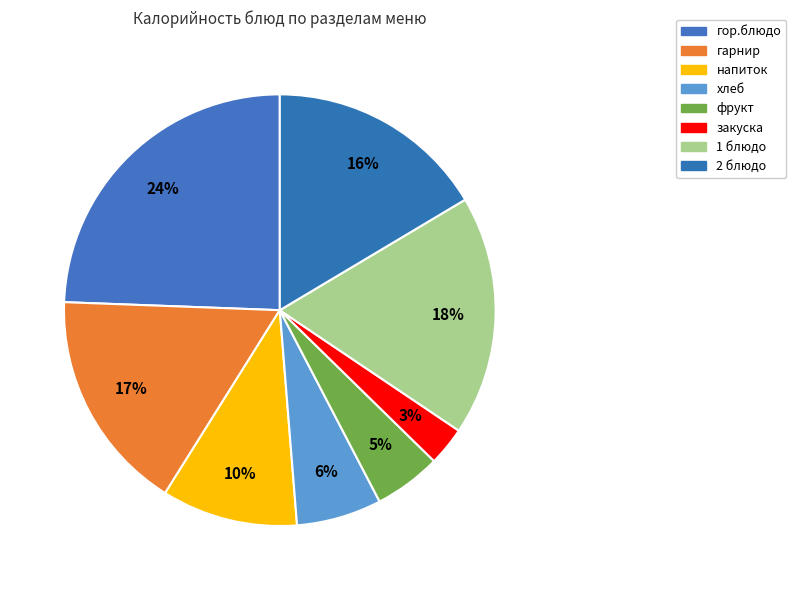

Which slice is the largest?

гор.блюдо